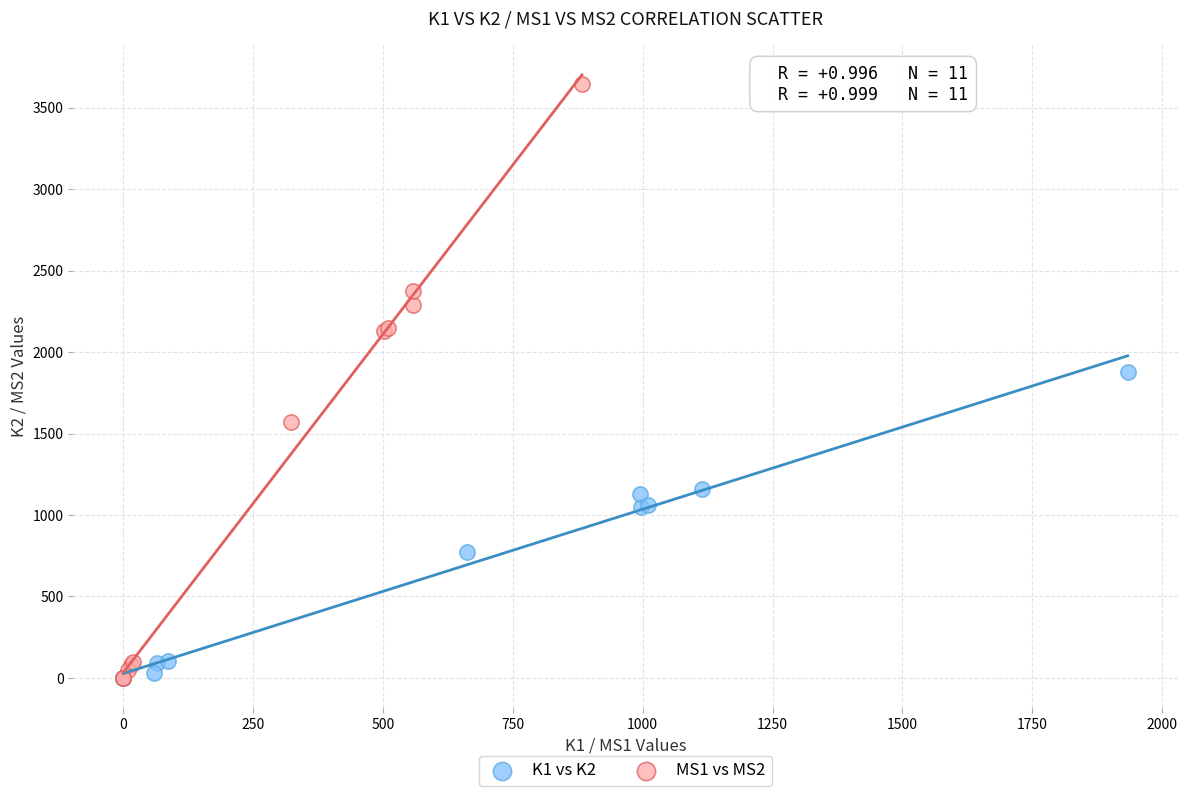

Which series has the widest spread of Y values?

MS1 vs MS2